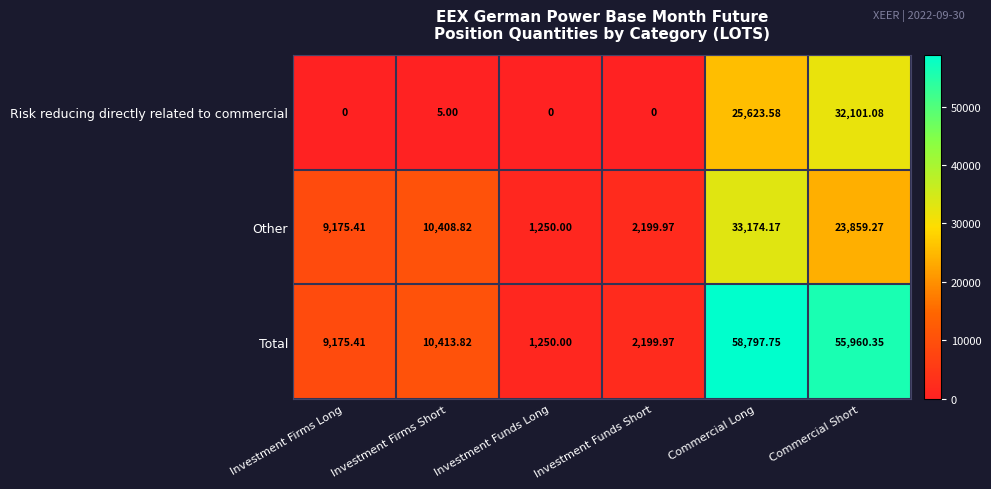

At which label is Other closest to 17212?

Commercial Short